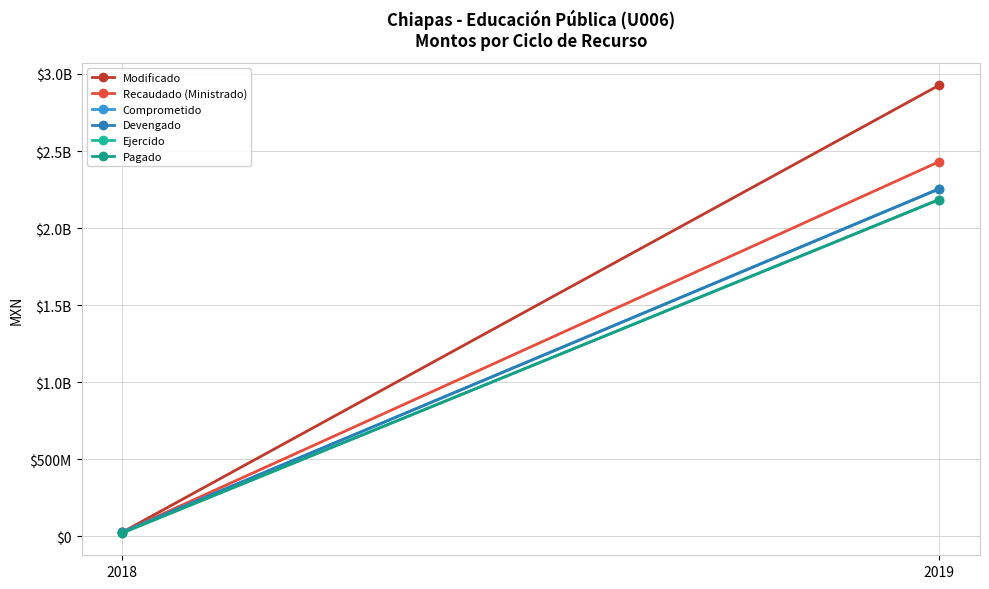

At how many categories does at least one series exceed 1876415755?

1